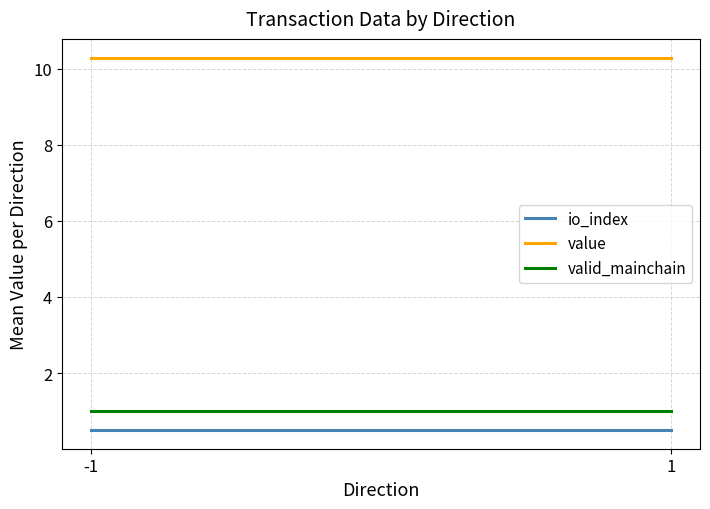

What is the sum of all valid_mainchain values?

2.0